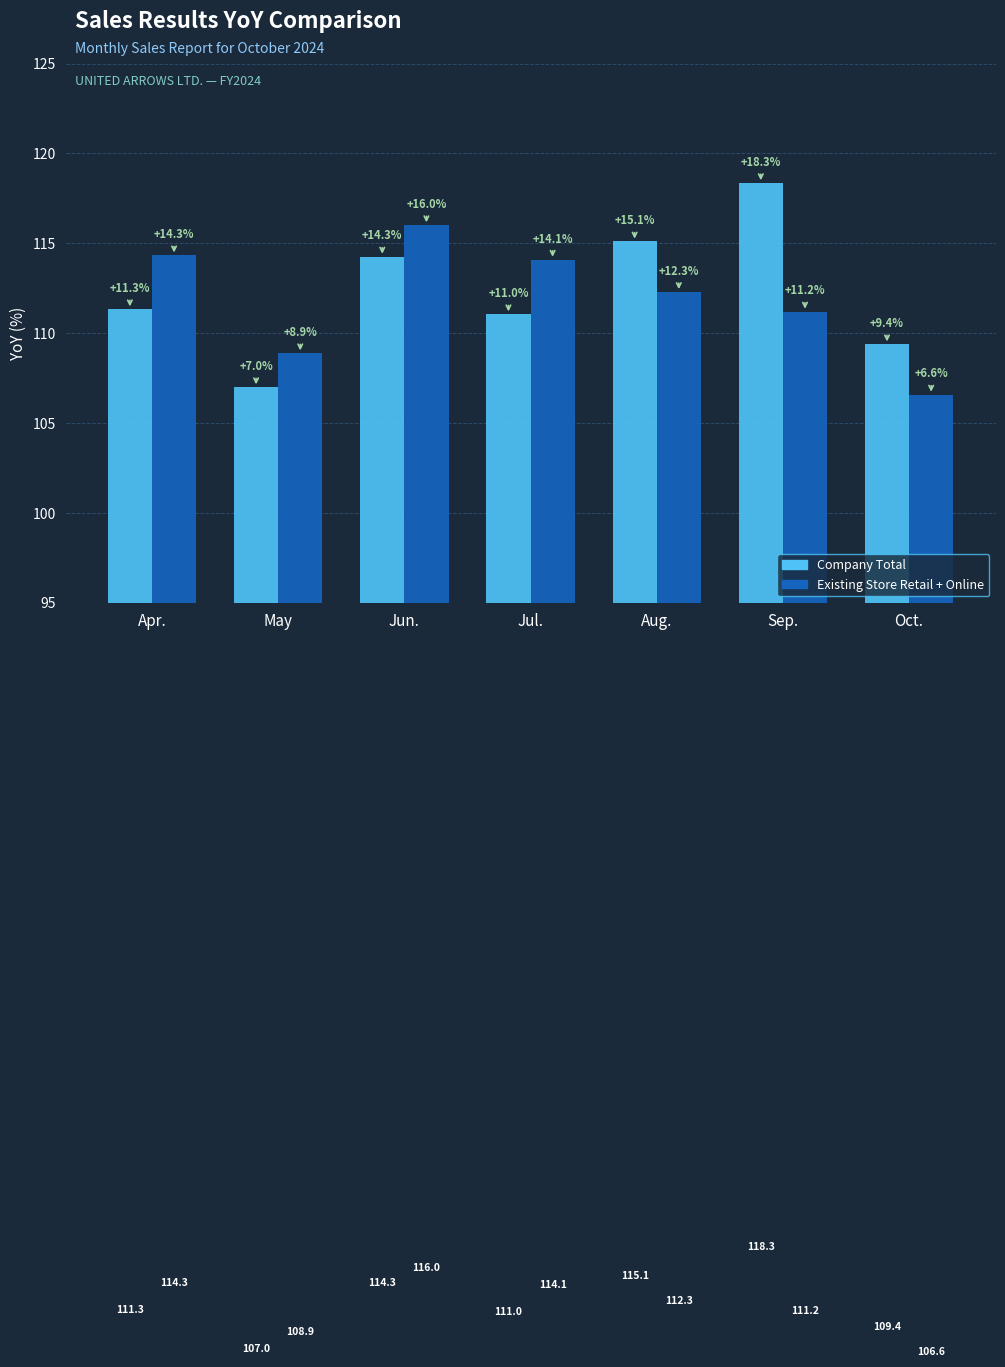

Which series changed the most between Apr. and May?

Existing Store Retail + Online